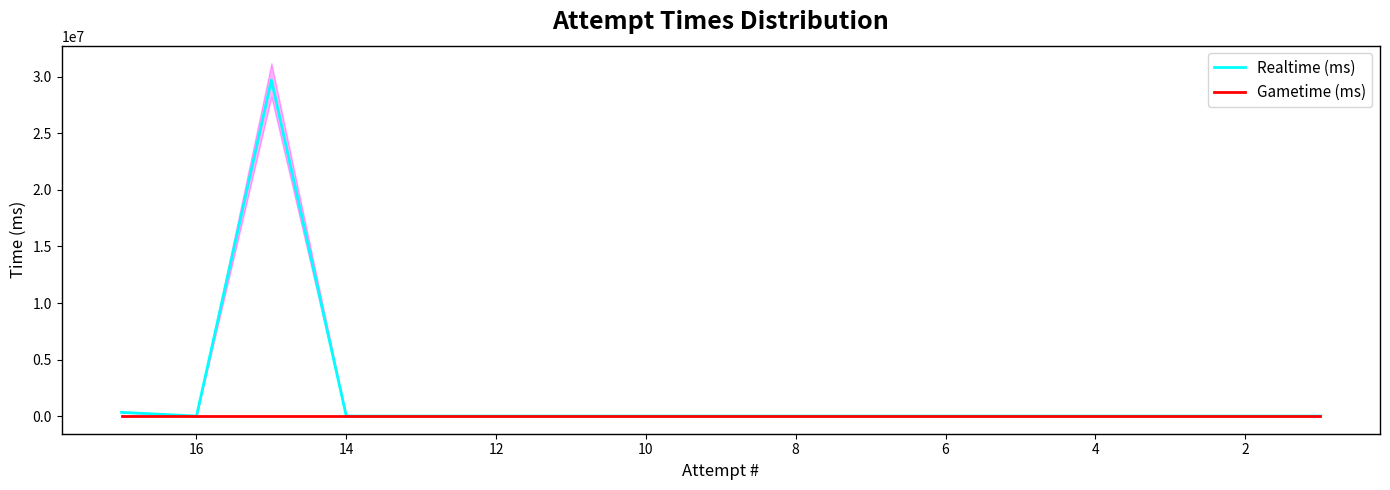

True or false: Gametime (ms) has more than 1 interior local peaks.

False